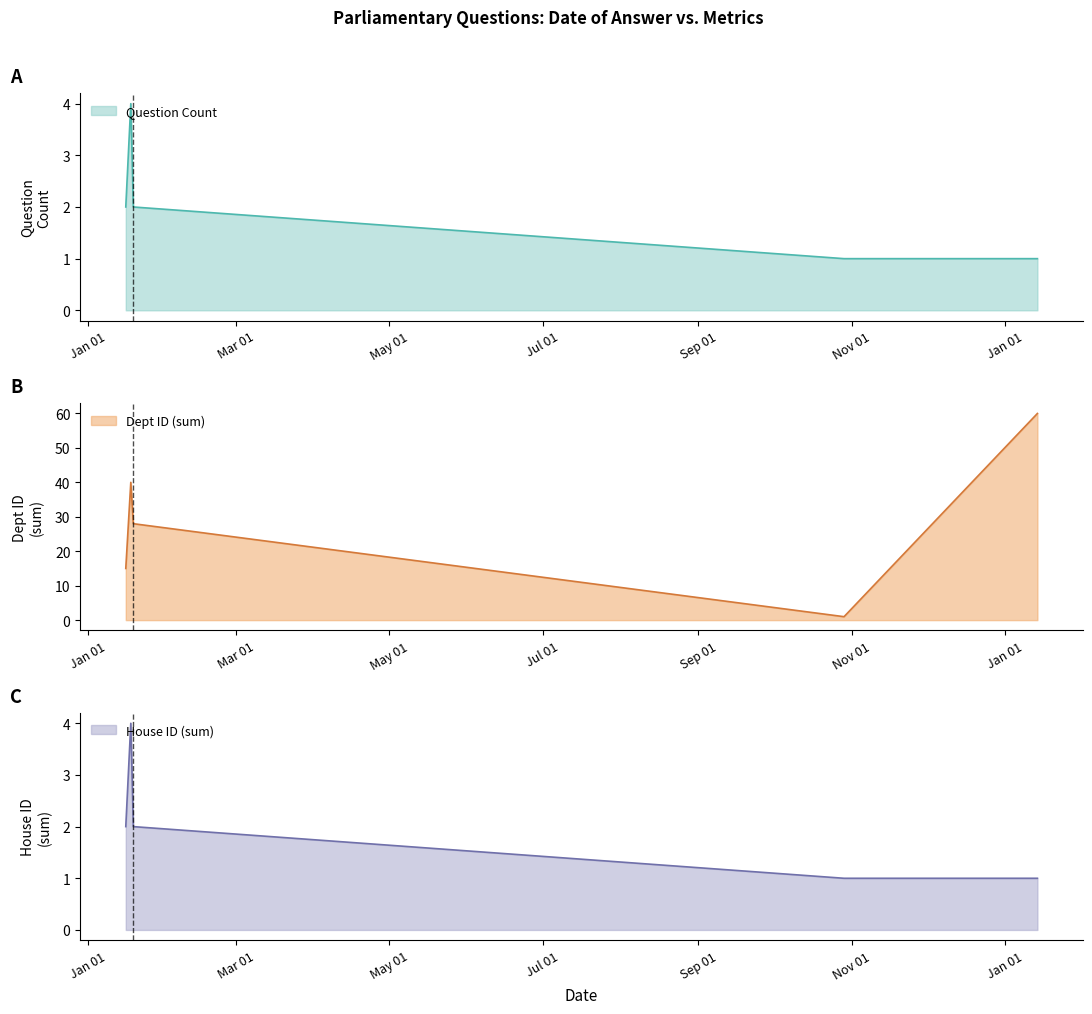

Which category has the highest value in the Question Count series?

2019-01-14